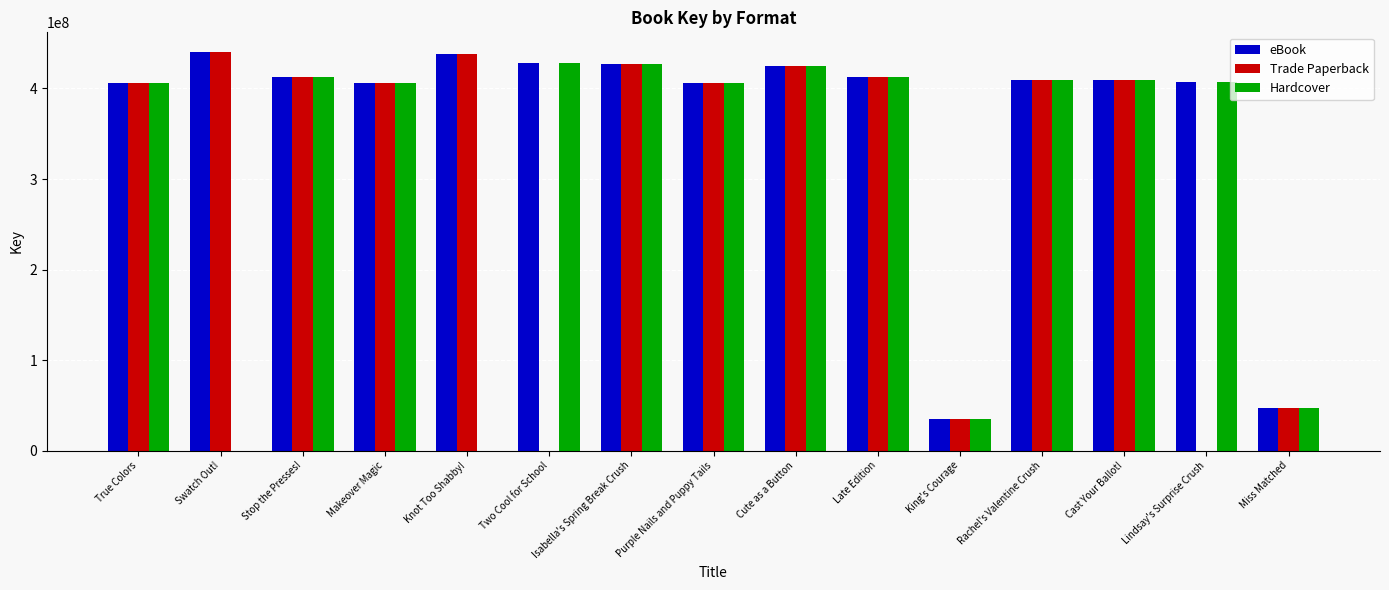

Is it true that Hardcover equals 223390473 at Lindsay's Surprise Crush?

False